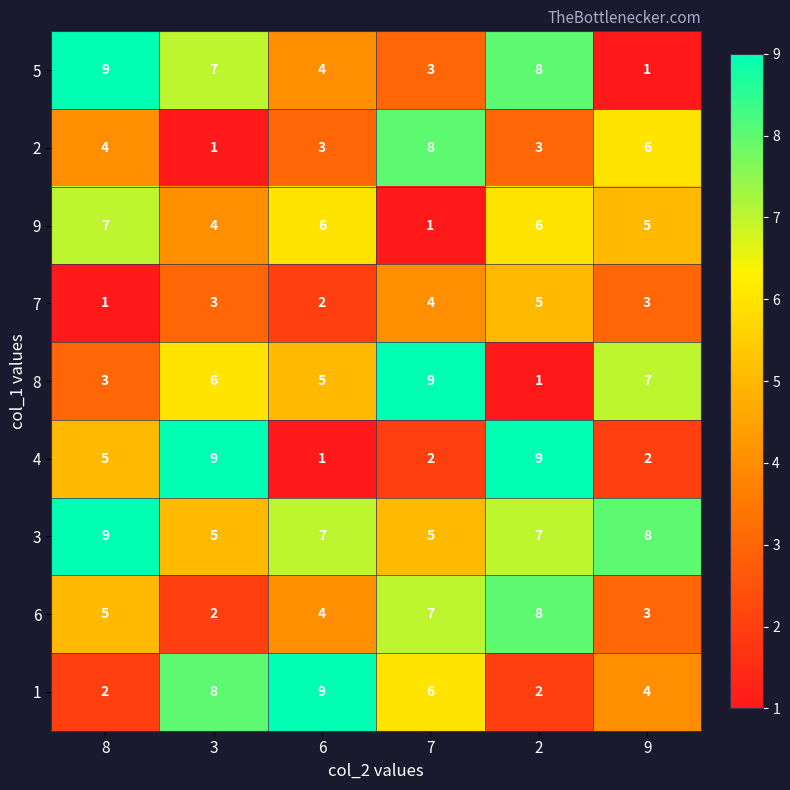

What is the average value of the 7 series?

3